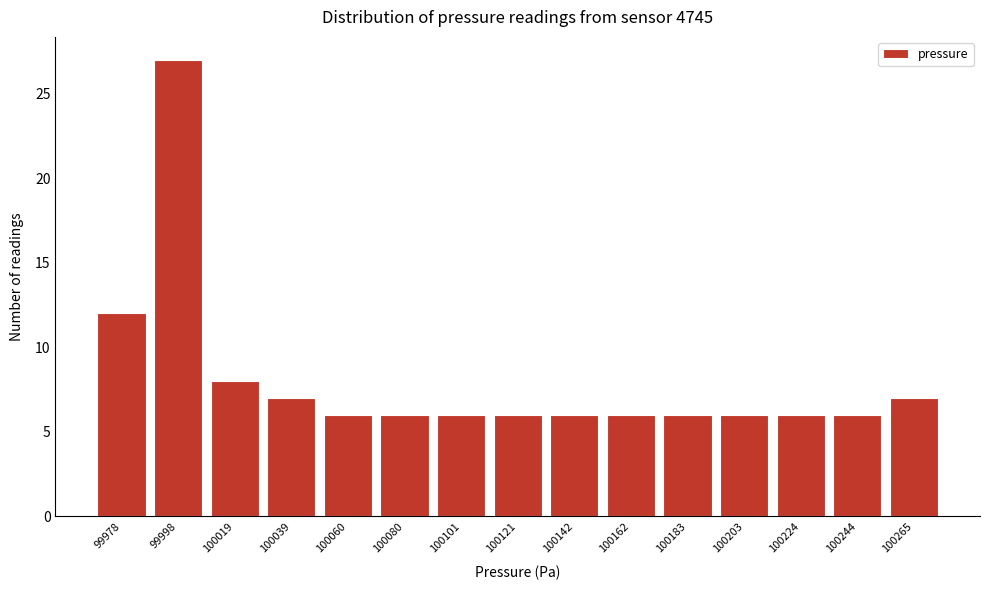

Reading left to right, what are all the values shown in this chart?

99978=12	99998=27	100019=8	100039=7	100060=6	100080=6	100101=6	100121=6	100142=6	100162=6	100183=6	100203=6	100224=6	100244=6	100265=7